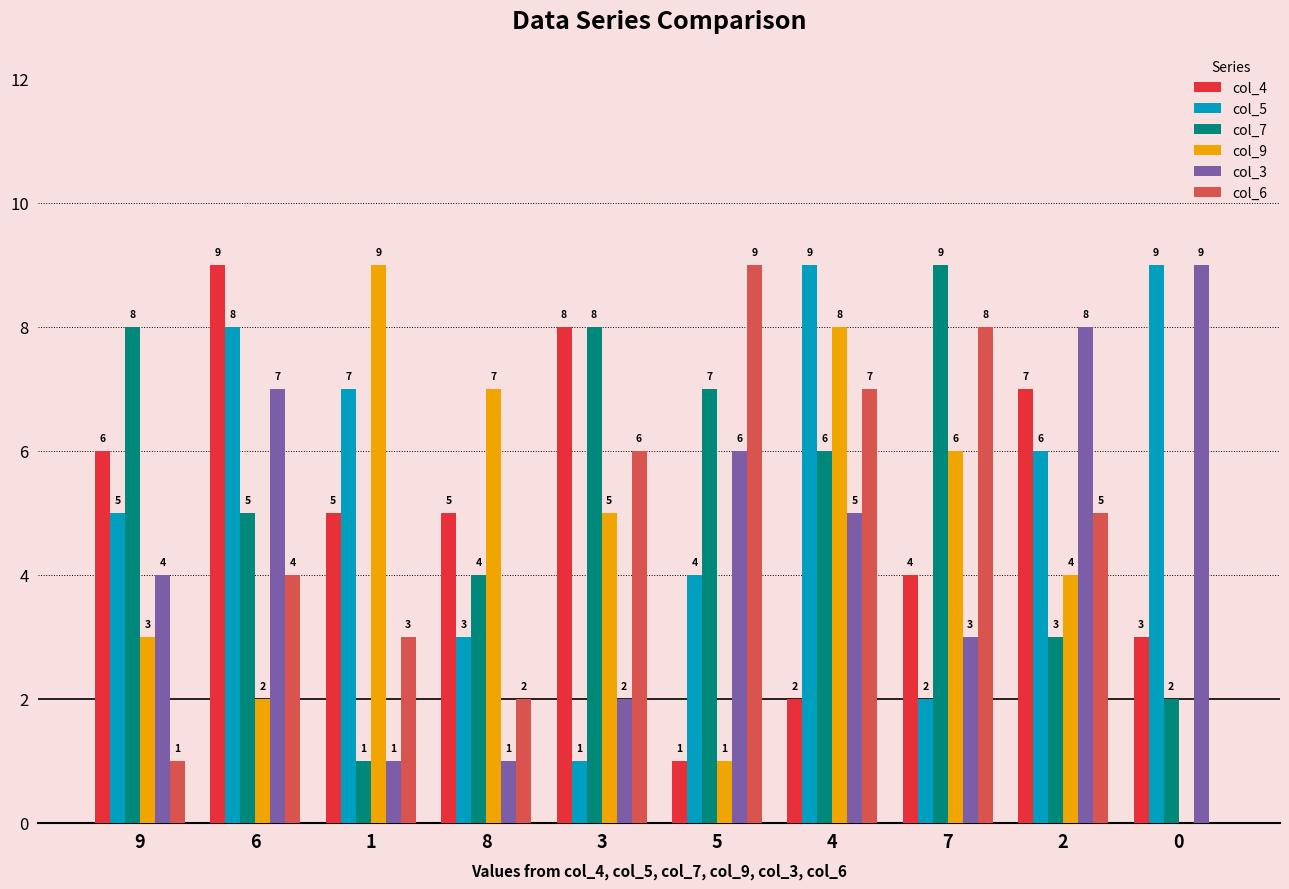

At which label does col_7 reach its peak?

7